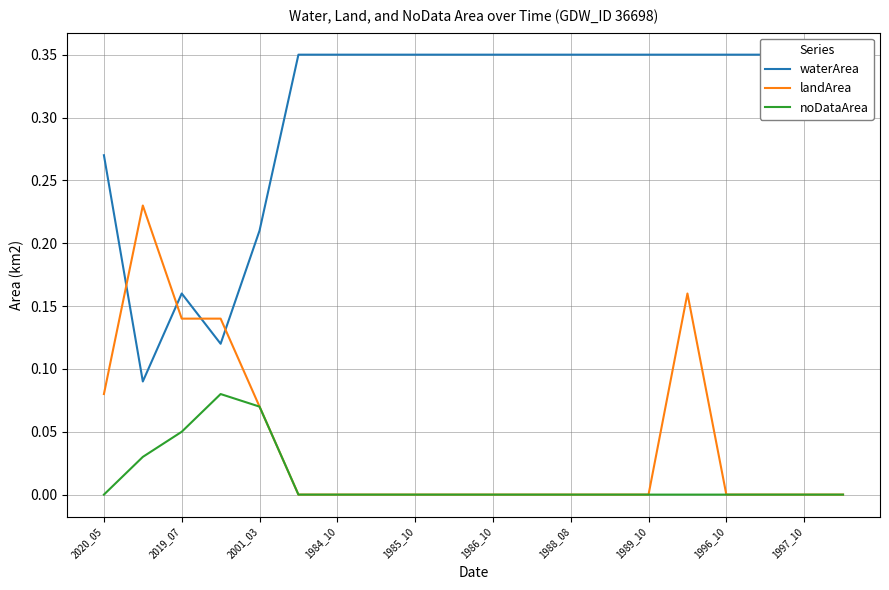

Which series has the widest spread of values?

waterArea